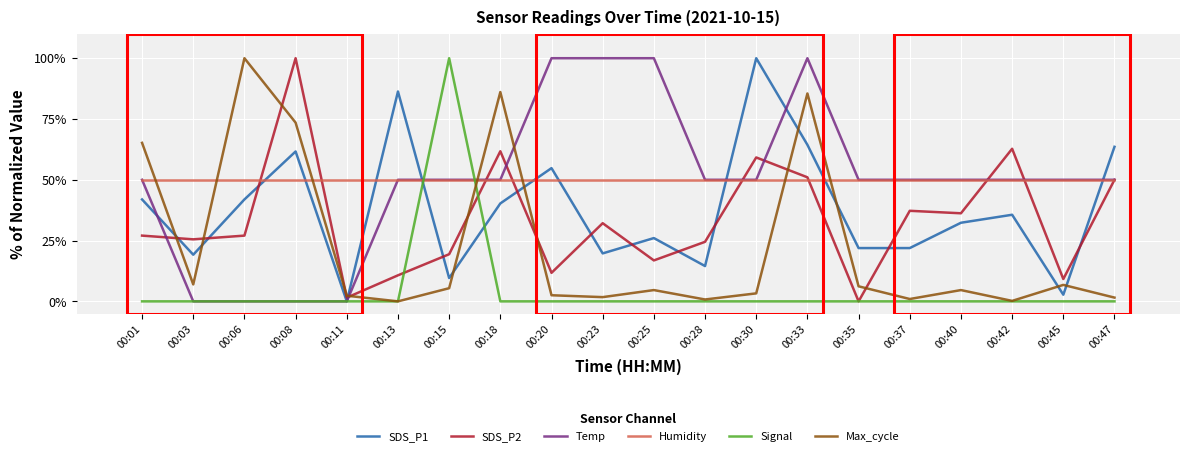

At which label is SDS_P1 closest to 50?

00:20